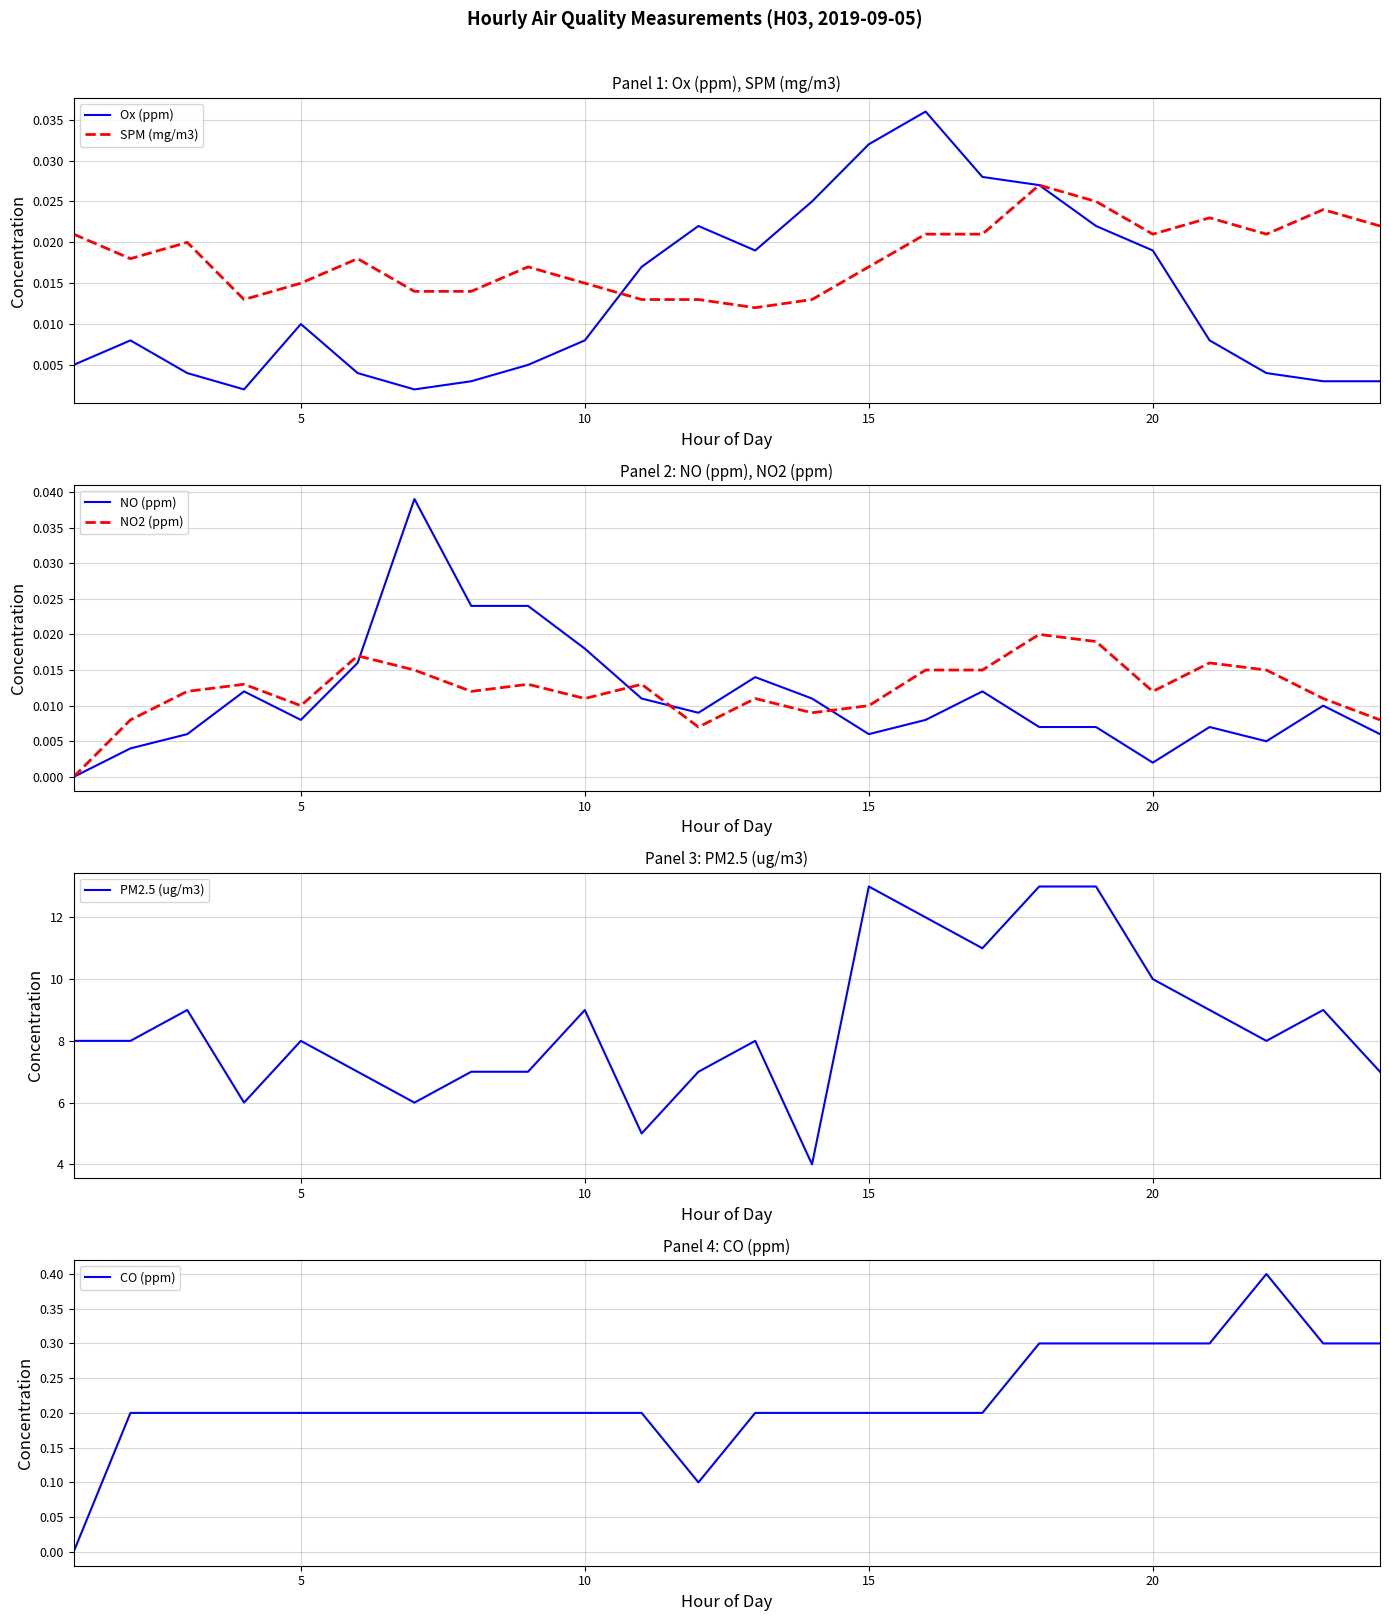

What is the lowest value of the PM2.5 (ug/m3) series?

4